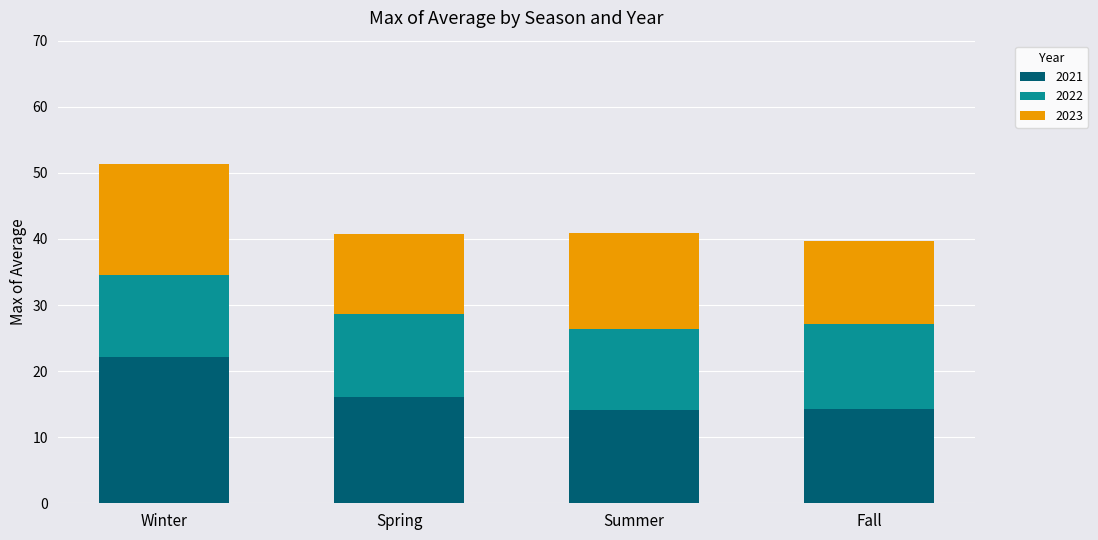

What are all the series names shown in the legend?

2021, 2022, 2023